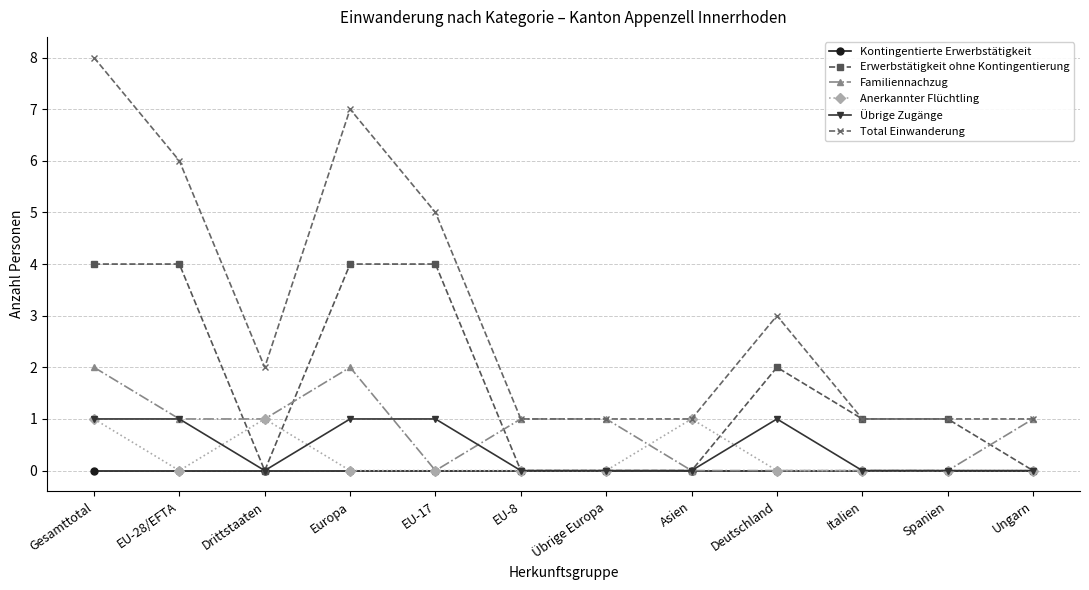

The value of Anerkannter Flüchtling at Gesamttotal is 0. True or false?

False